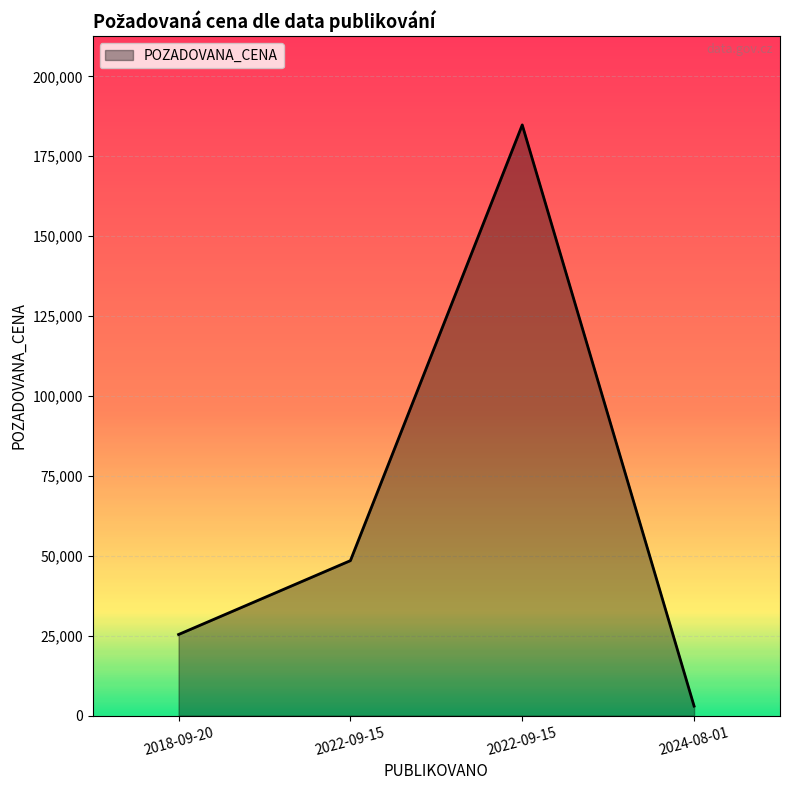

What is the difference between the values at 2022-09-15 and 2018-09-20?

23100